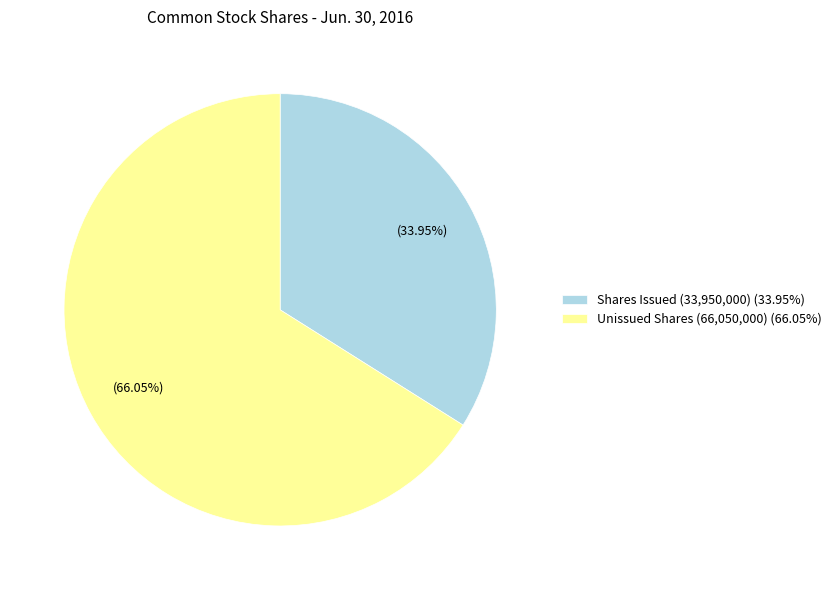

Which slice is the largest?

Unissued Shares (66,050,000) (66.05%)